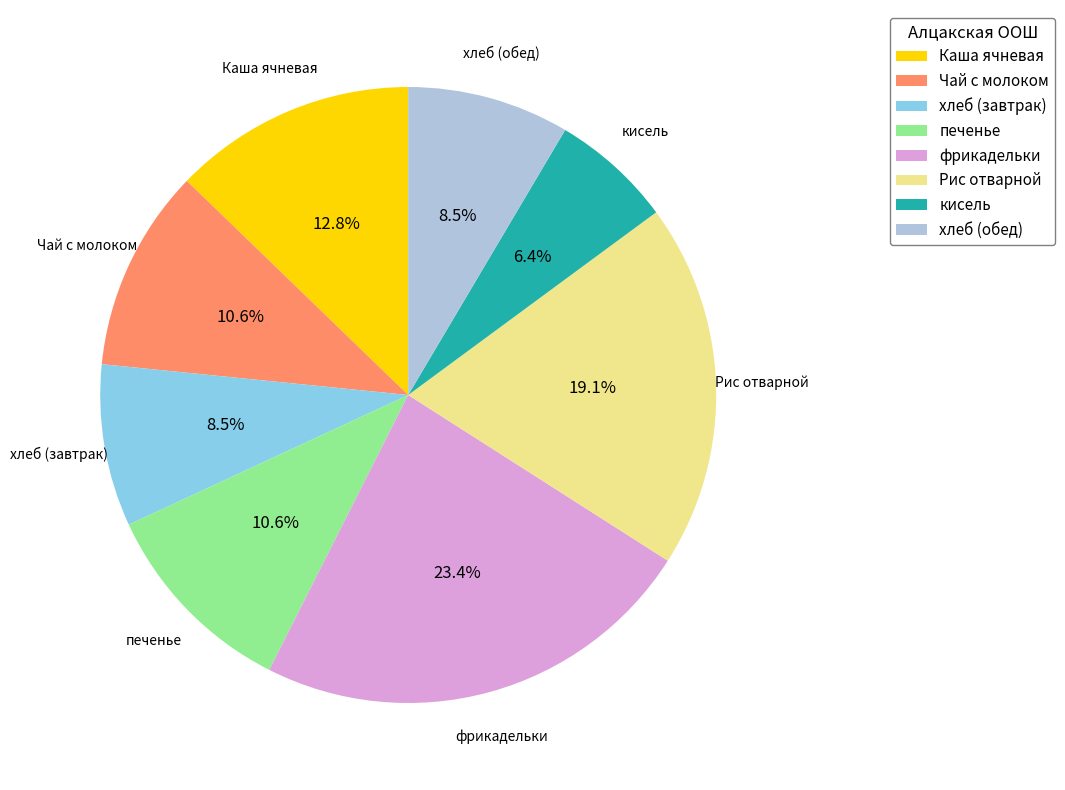

Does any single category account for the majority?

No